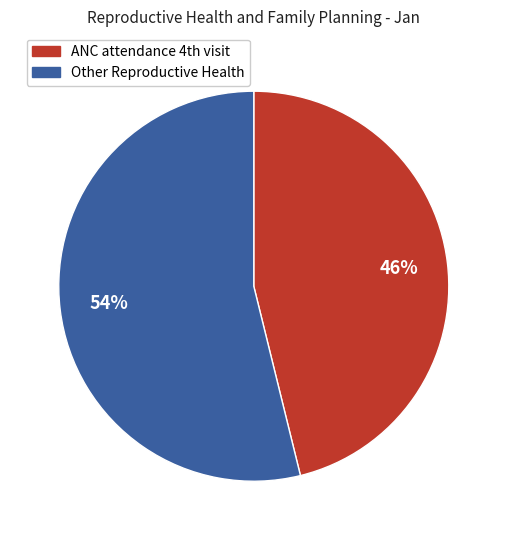

To the nearest percent, what is the difference between the largest and smallest slice percentages?

8%